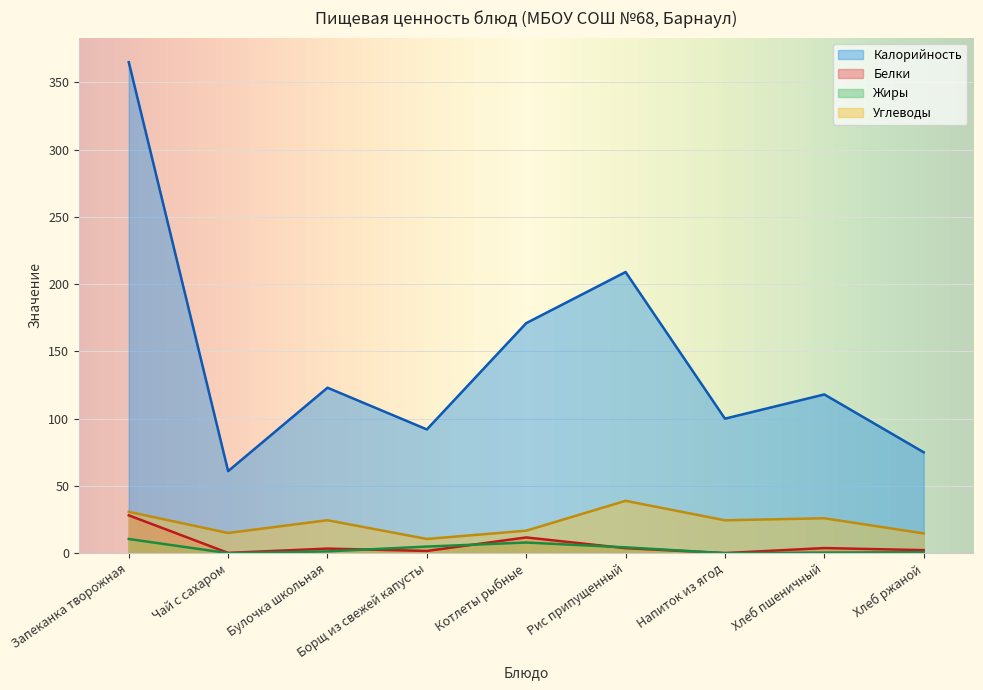

True or false: Жиры has a value of 0.0 at Чай с сахаром.

True